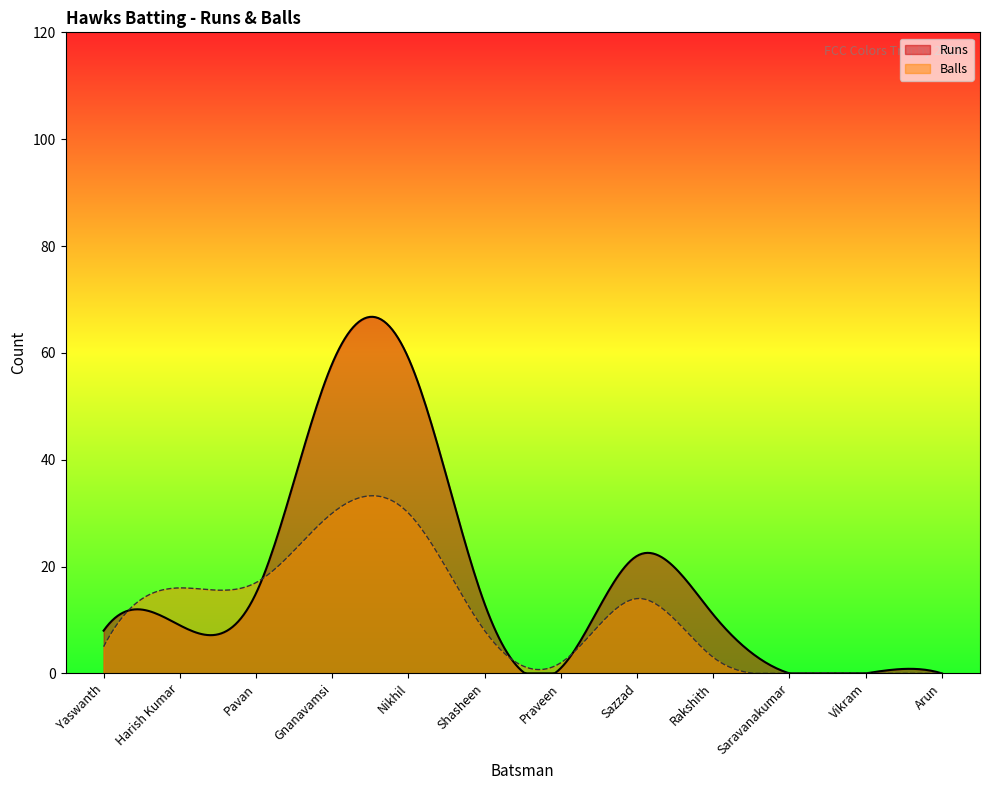

Reading left to right, extract all data points from this chart.

Runs: 8	9	15	58	59	13	1	22	11	0	0	0
Balls: 5	16	17	30	30	8	2	14	3	0	0	0